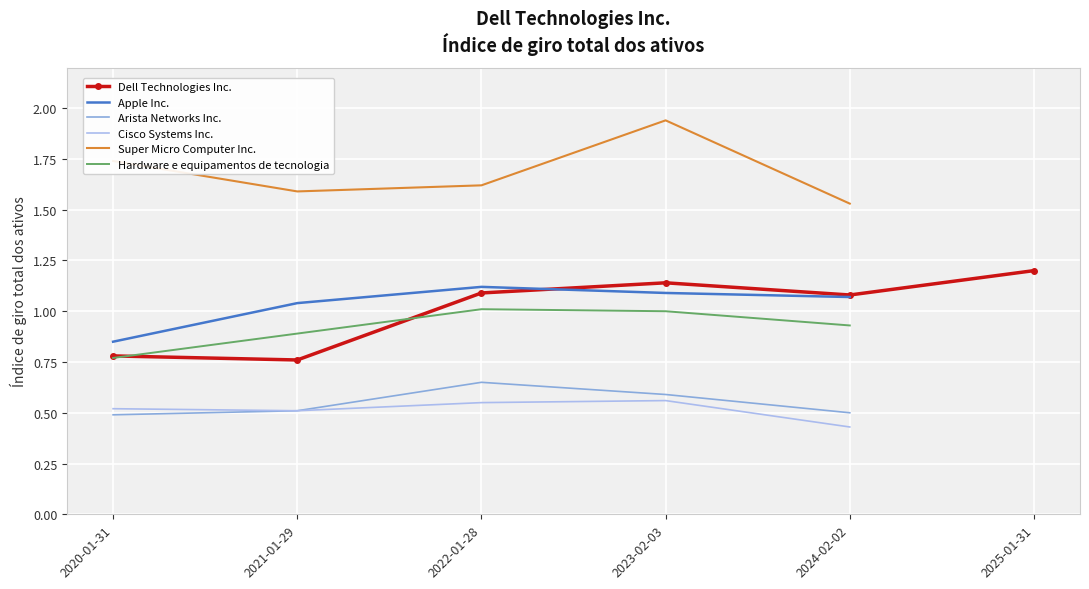

List the series in order of their peak value, highest first.

Super Micro Computer Inc., Dell Technologies Inc., Apple Inc., Hardware e equipamentos de tecnologia, Arista Networks Inc., Cisco Systems Inc.